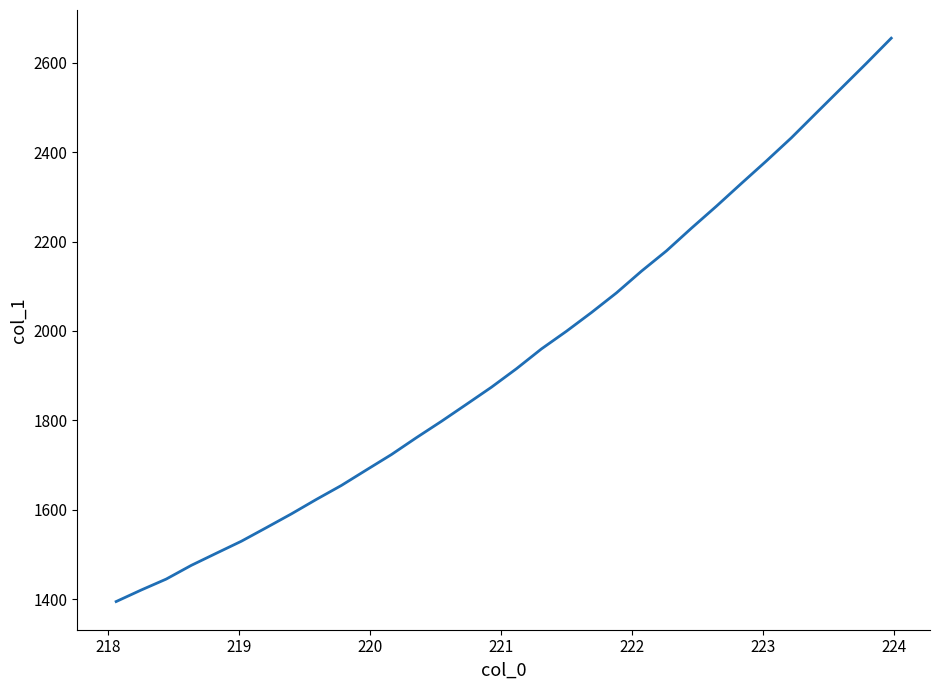

What is the difference between the maximum and minimum values?

1260.8